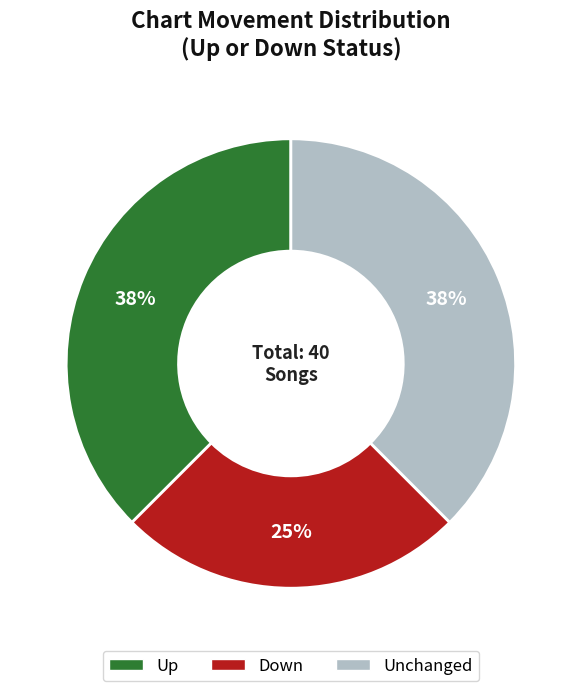

Count the number of slices in the pie.

3